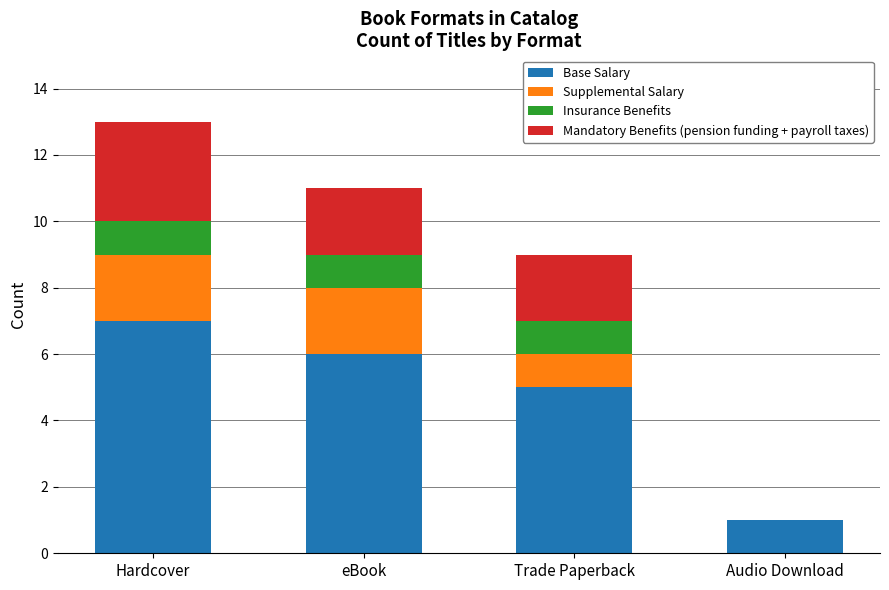

What is the total value across all series at eBook?

11